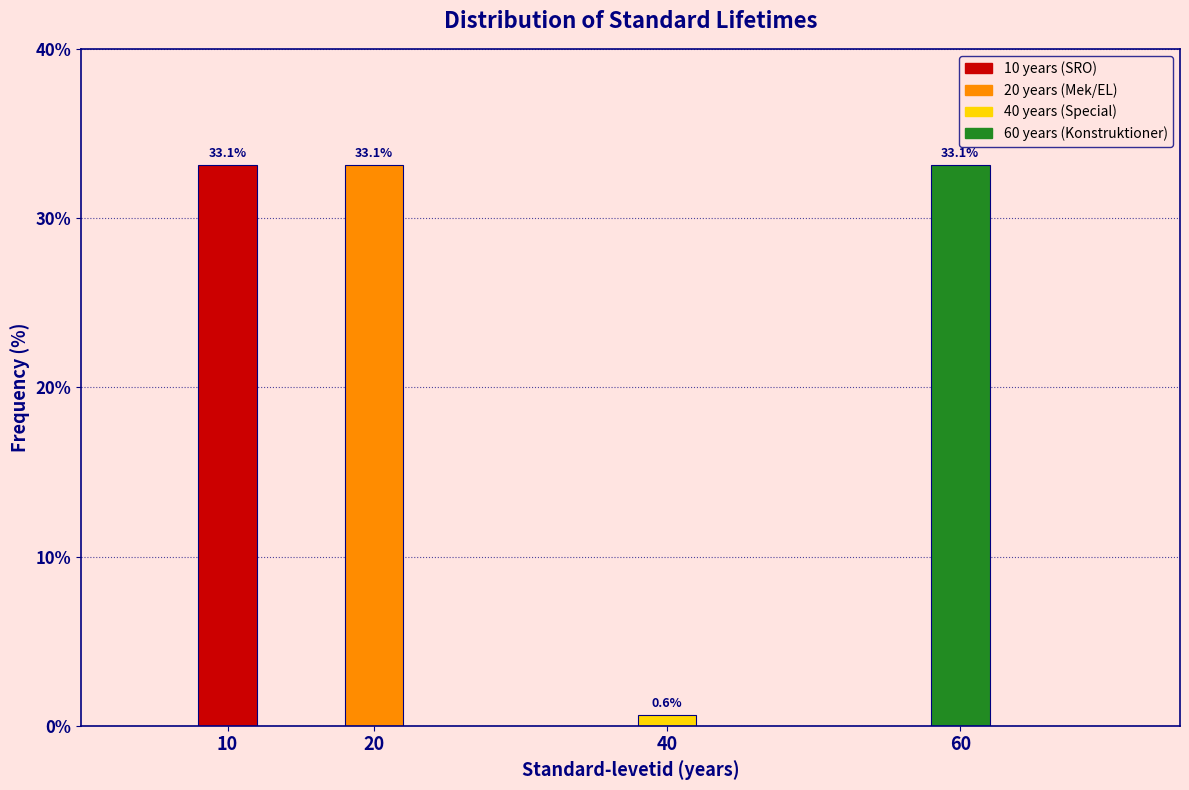

Reading right to left, transcribe all the data shown in this chart.

60=33.1	40=0.6	20=33.1	10=33.1